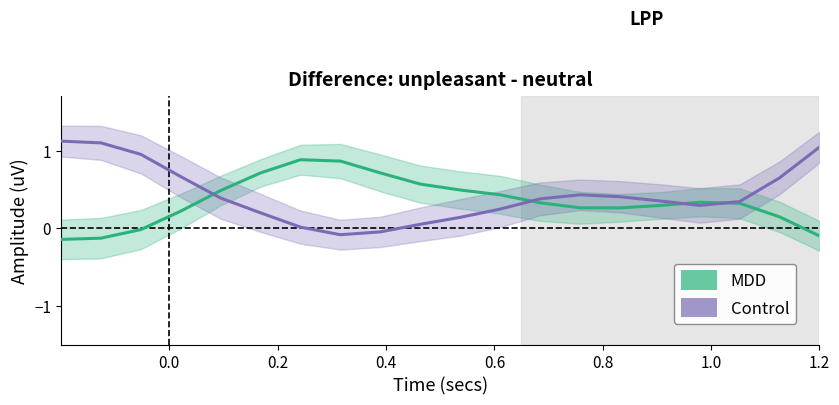

True or false: Control and MDD intersect in this chart.

True